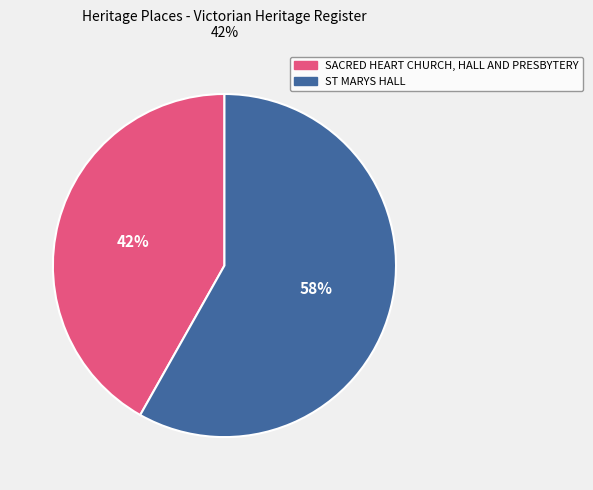

To the nearest percent, what is the difference between the ST MARYS HALL and SACRED HEART CHURCH, HALL AND PRESBYTERY slice percentages?

16%